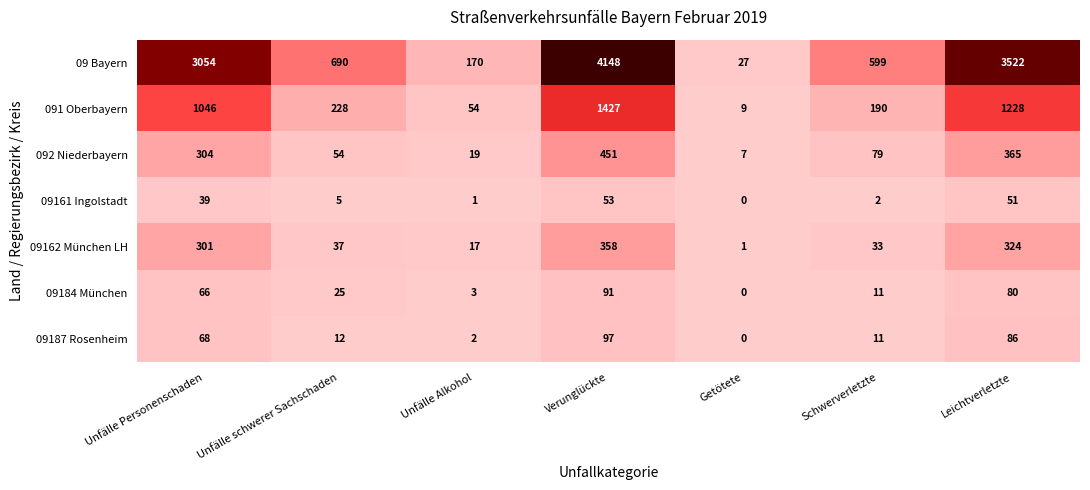

How many distinct data groups are displayed?

7